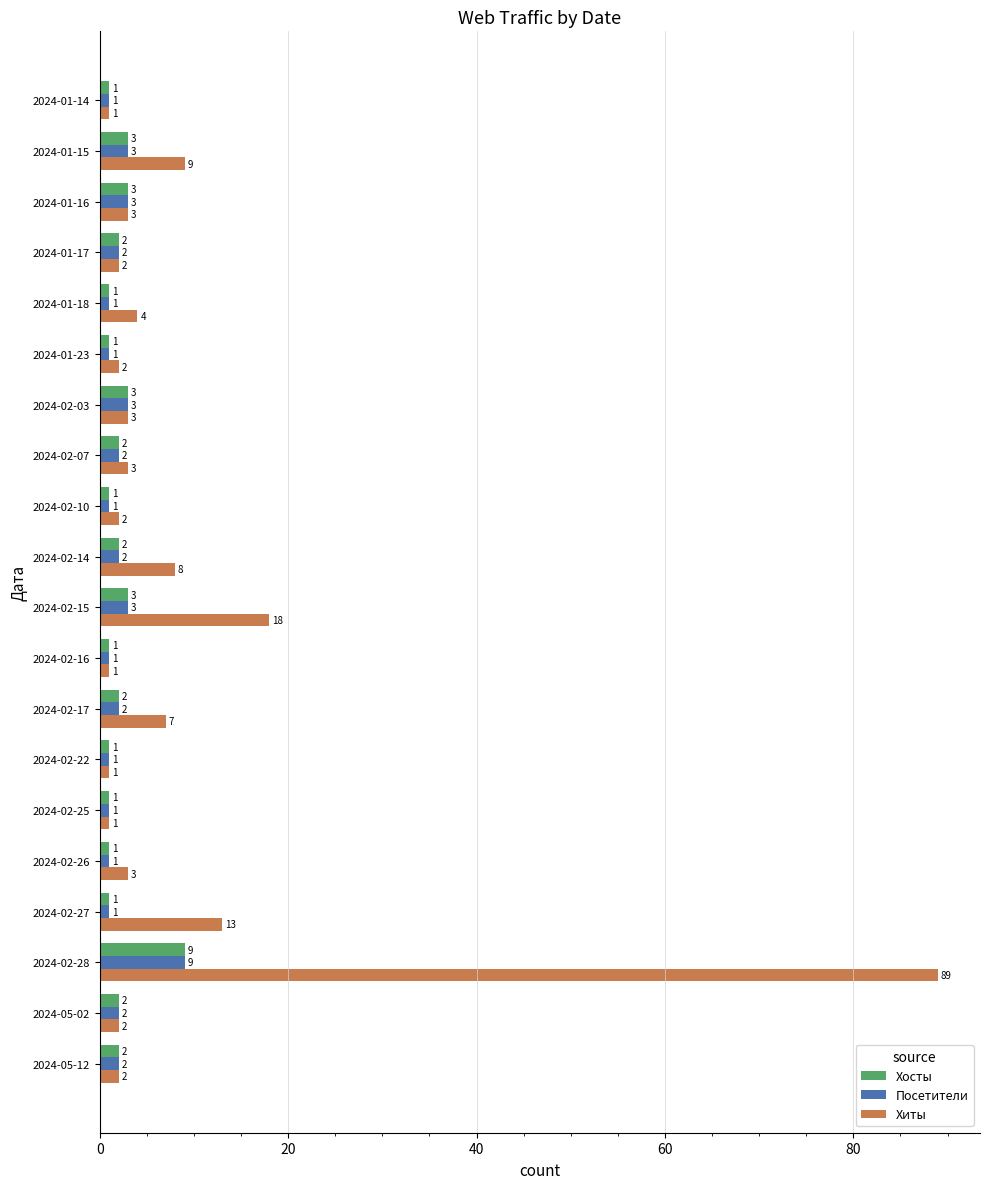

What is the greatest value displayed?

89